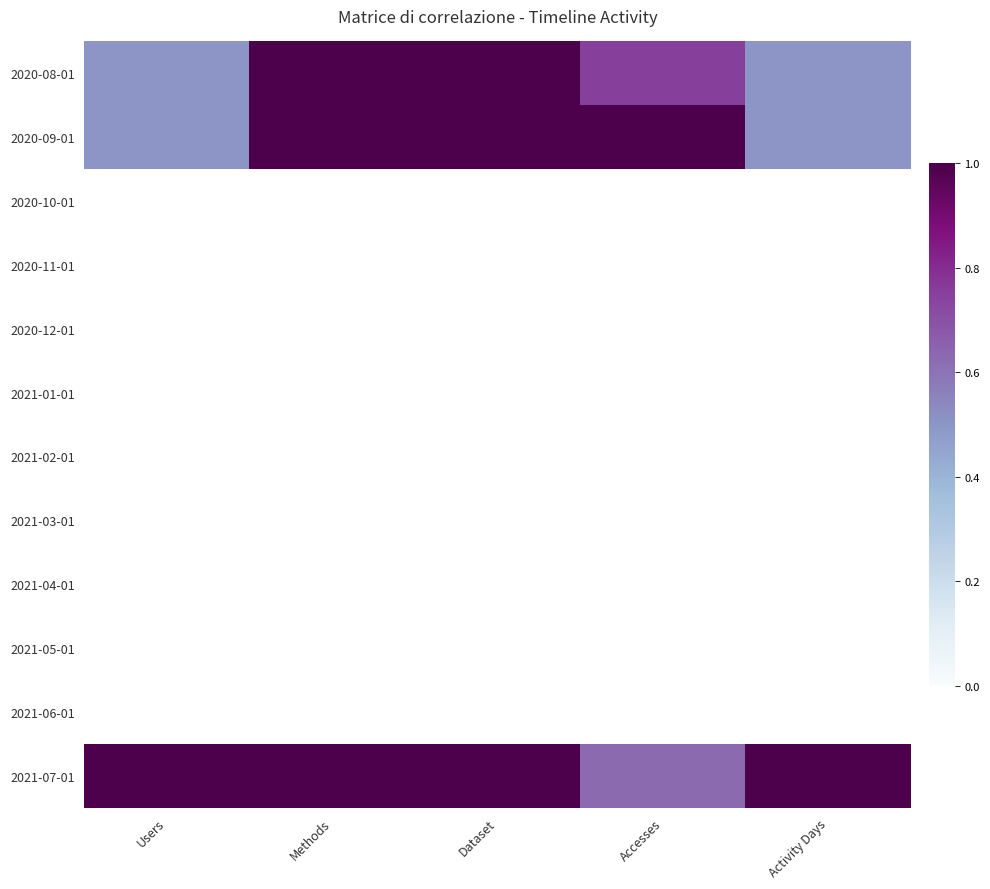

Which series has the largest total across all categories?

2021-07-01